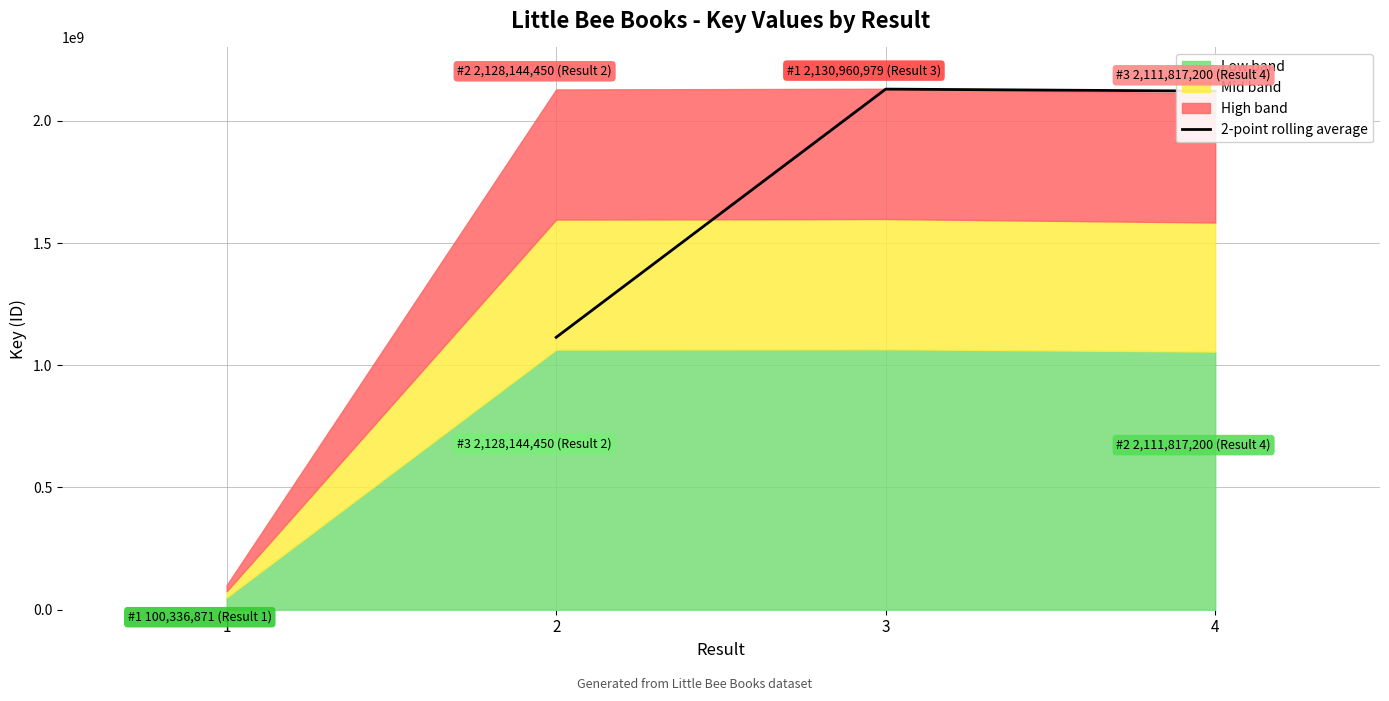

What is the maximum value for 2-point rolling average?

2129552714.5